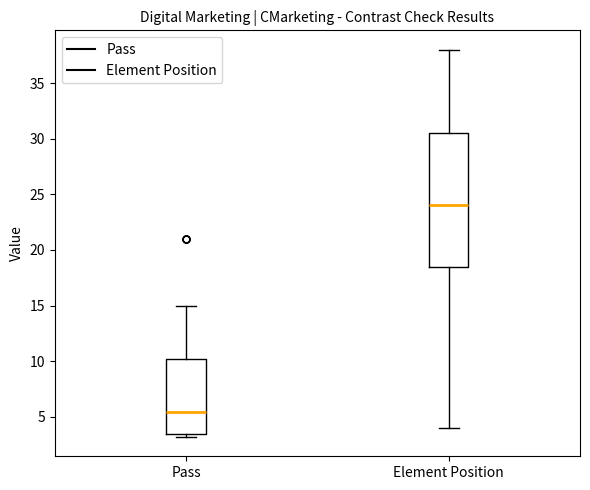

Which box has the lowest median line?

Pass